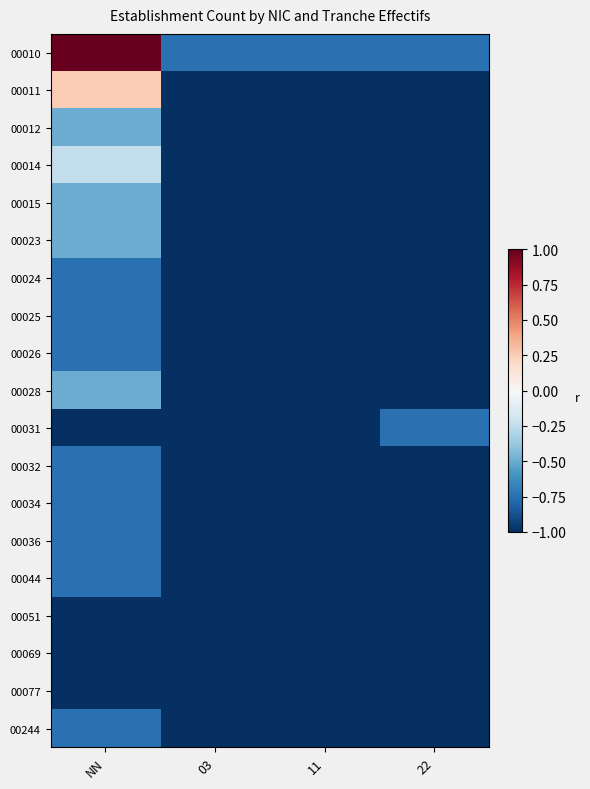

At NN, list the series in order from smallest to largest.

00031, 00051, 00069, 00077, 00024, 00025, 00026, 00032, 00034, 00036, 00044, 00244, 00012, 00015, 00023, 00028, 00014, 00011, 00010